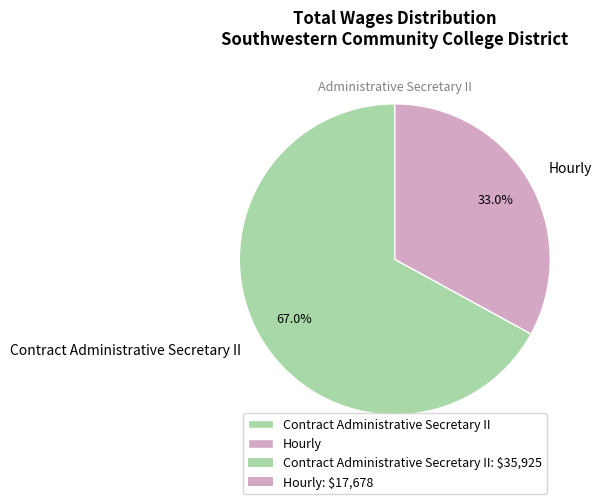

Is there any slice that represents more than half of the pie?

Yes